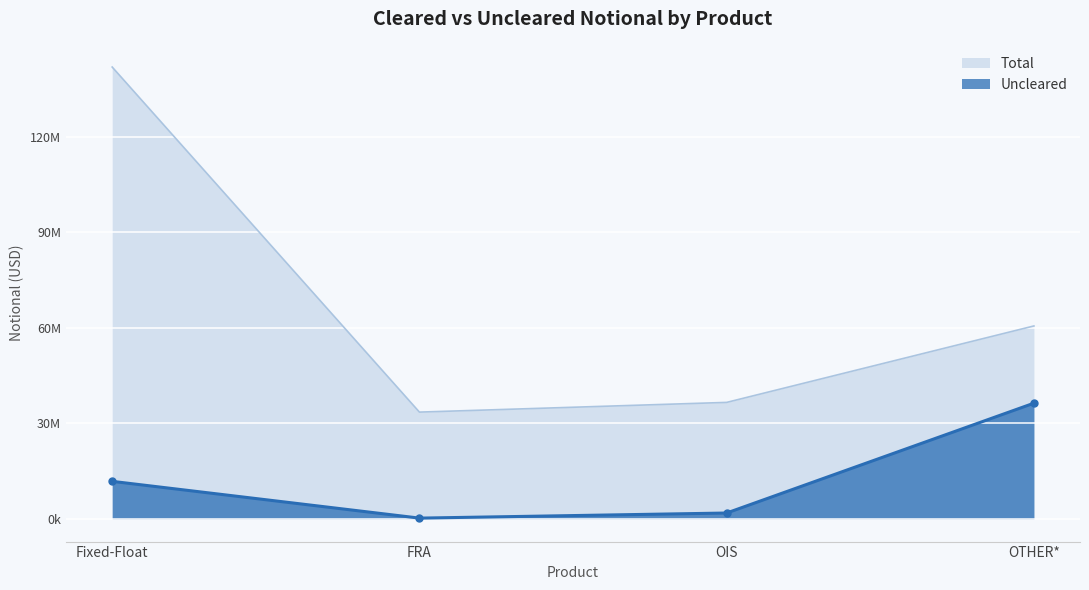

At how many categories does at least one series exceed 21483227?

4